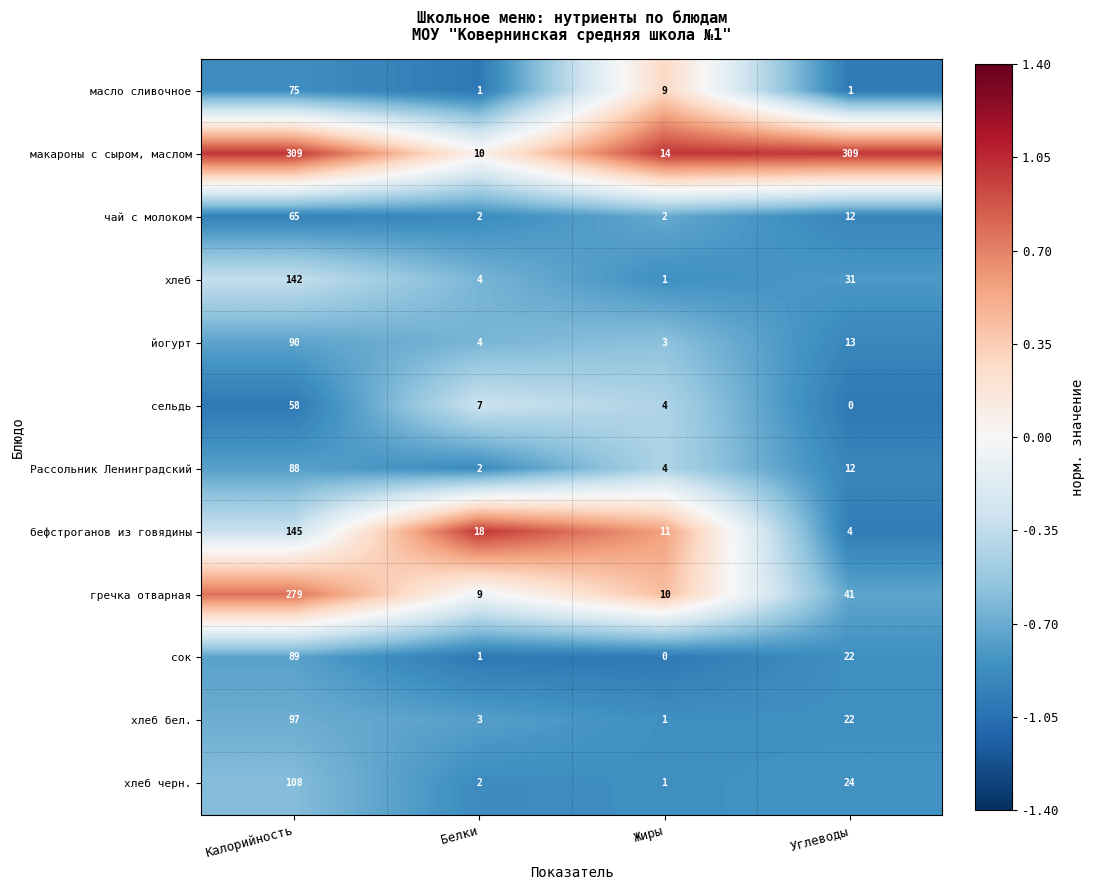

What is the spread (max minus min) of values at Углеводы?

309